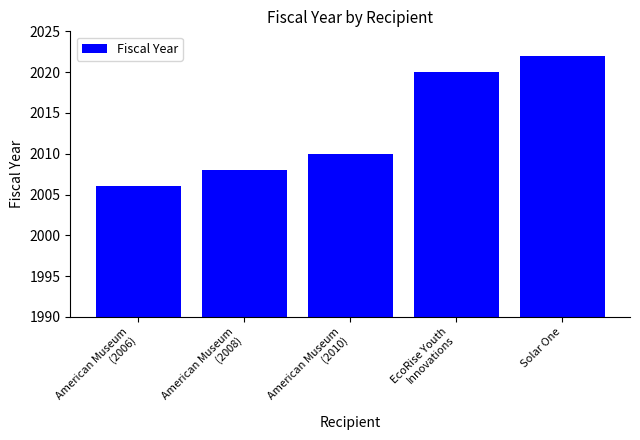

What is the change in value from EcoRise Youth
Innovations to Solar One?

+2